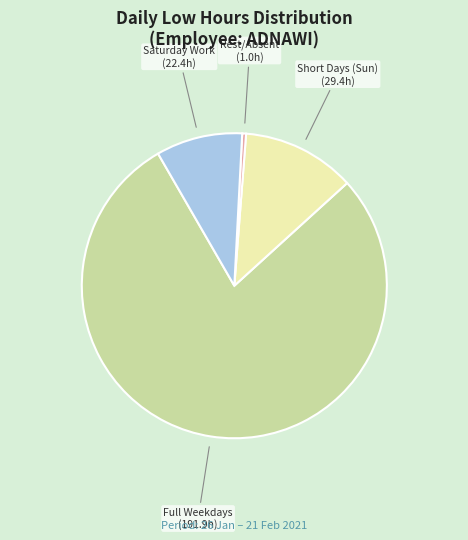

Is there any slice that represents more than half of the pie?

Yes